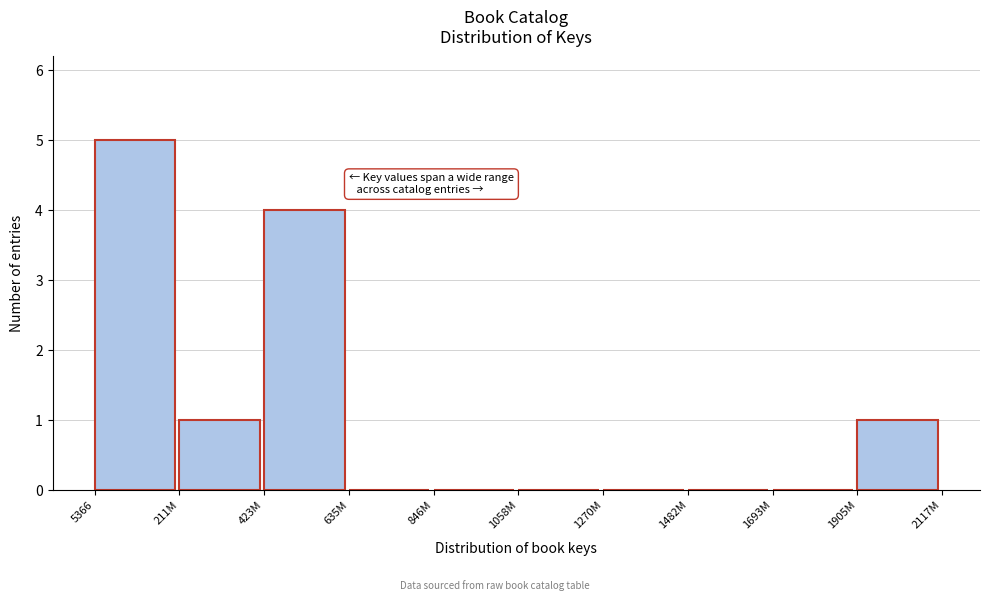

Reading left to right, transcribe all the data shown in this chart.

5366=5	211M=1	423M=4	635M=0	846M=0	1058M=0	1270M=0	1482M=0	1693M=0	1905M=1